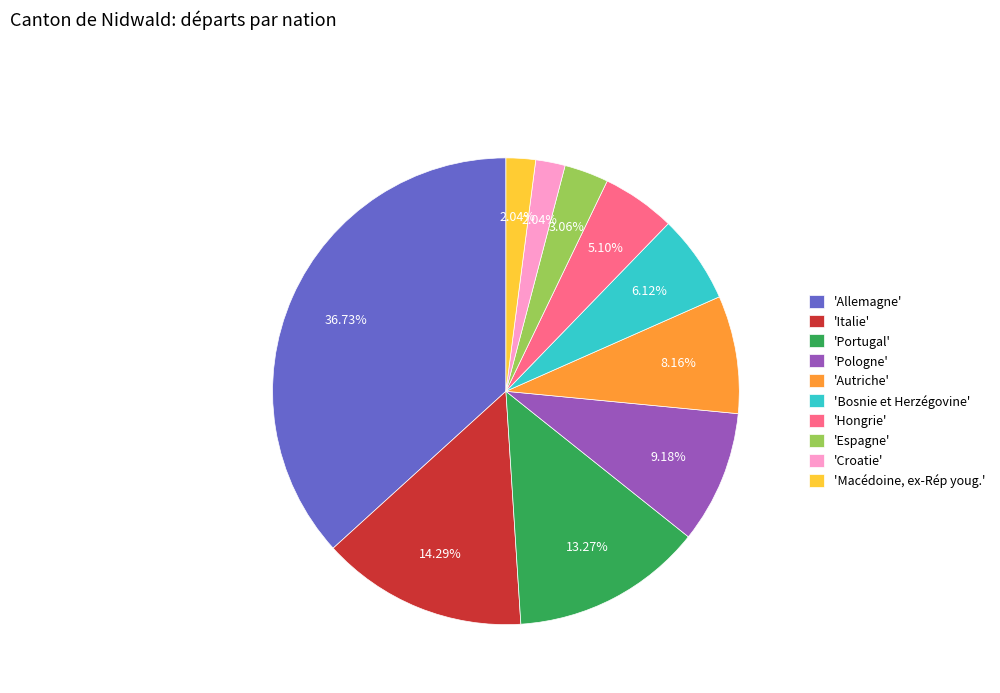

What is the largest slice in the pie chart?

'Allemagne'